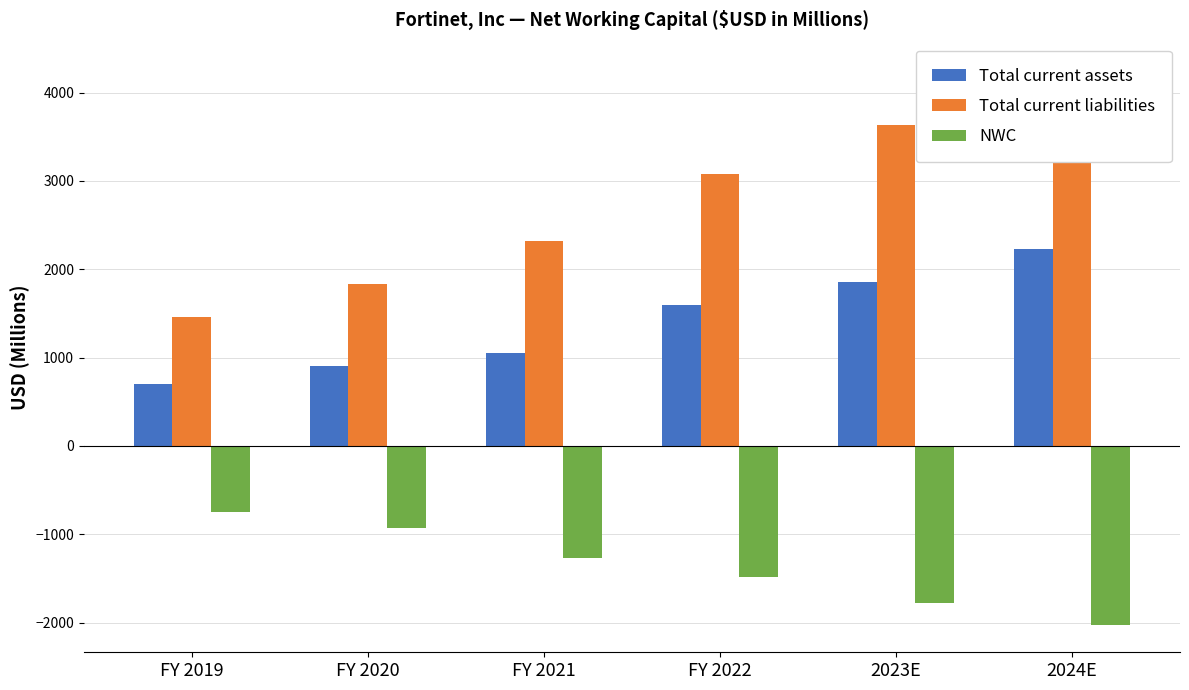

What is the difference between the NWC values at FY 2021 and 2024E?

753.4